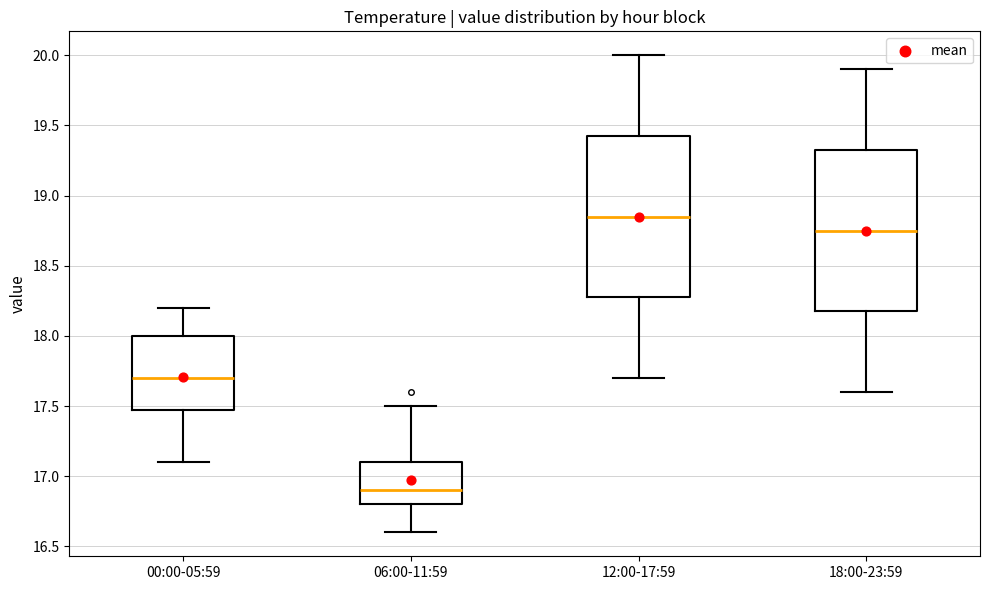

Reading left to right, read every box against the y-axis: the position of its median line, the range the box covers, and the ends of its whiskers. The values are not printed on the chart, so give them approximately, as read against the axis.

00:00-05:59: median 17.70, box 17.50 to 18.00, whiskers 17.10 to 18.20
06:00-11:59: median 16.90, box 16.80 to 17.10, whiskers 16.60 to 17.50
12:00-17:59: median 18.85, box 18.30 to 19.45, whiskers 17.70 to 20.00
18:00-23:59: median 18.75, box 18.20 to 19.35, whiskers 17.60 to 19.90